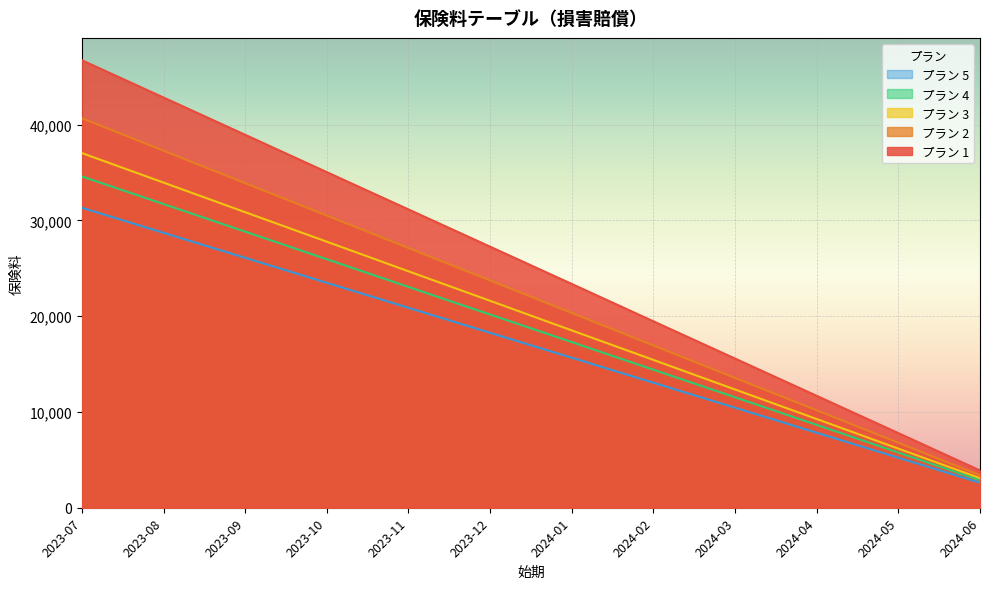

Rank the series at 2023-11 from highest to lowest value.

プラン 1, プラン 2, プラン 3, プラン 4, プラン 5